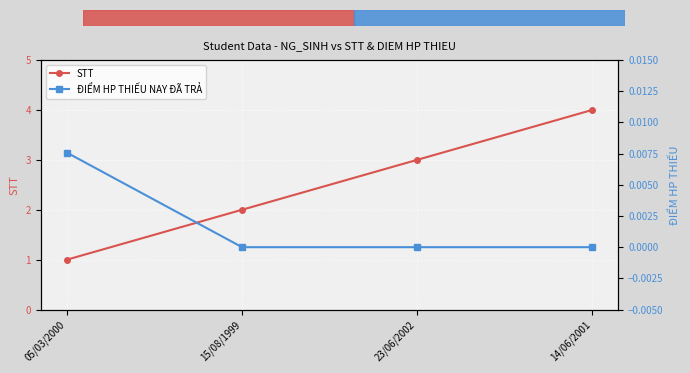

What are all the series names shown in the legend?

STT, ĐIỂM HP THIẾU NAY ĐÃ TRẢ